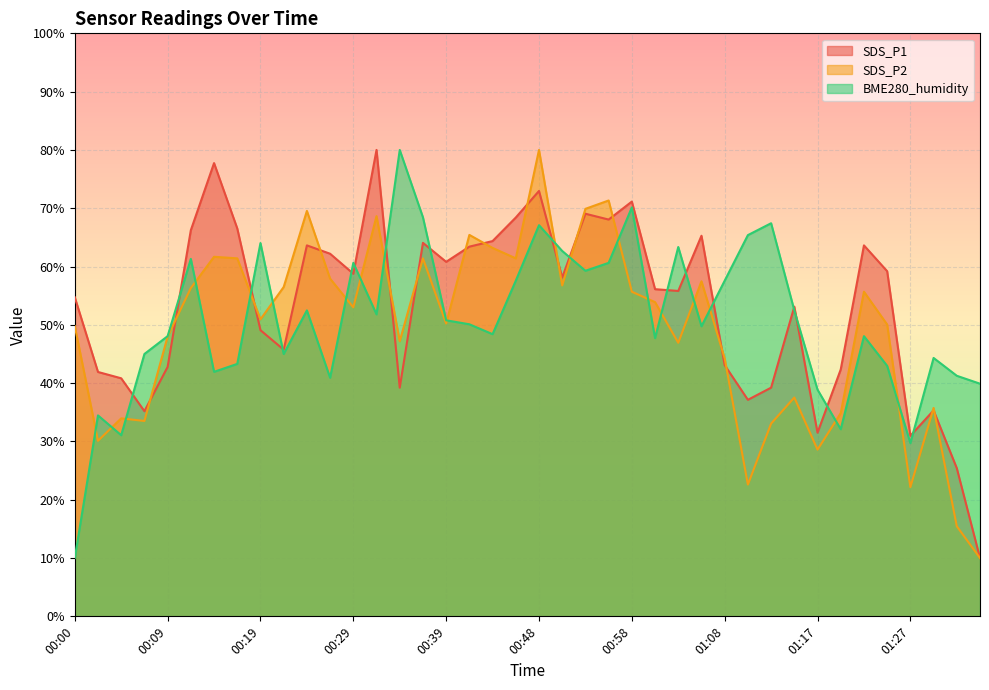

What is the difference between the SDS_P1 values at 00:05 and 00:58?

30.3